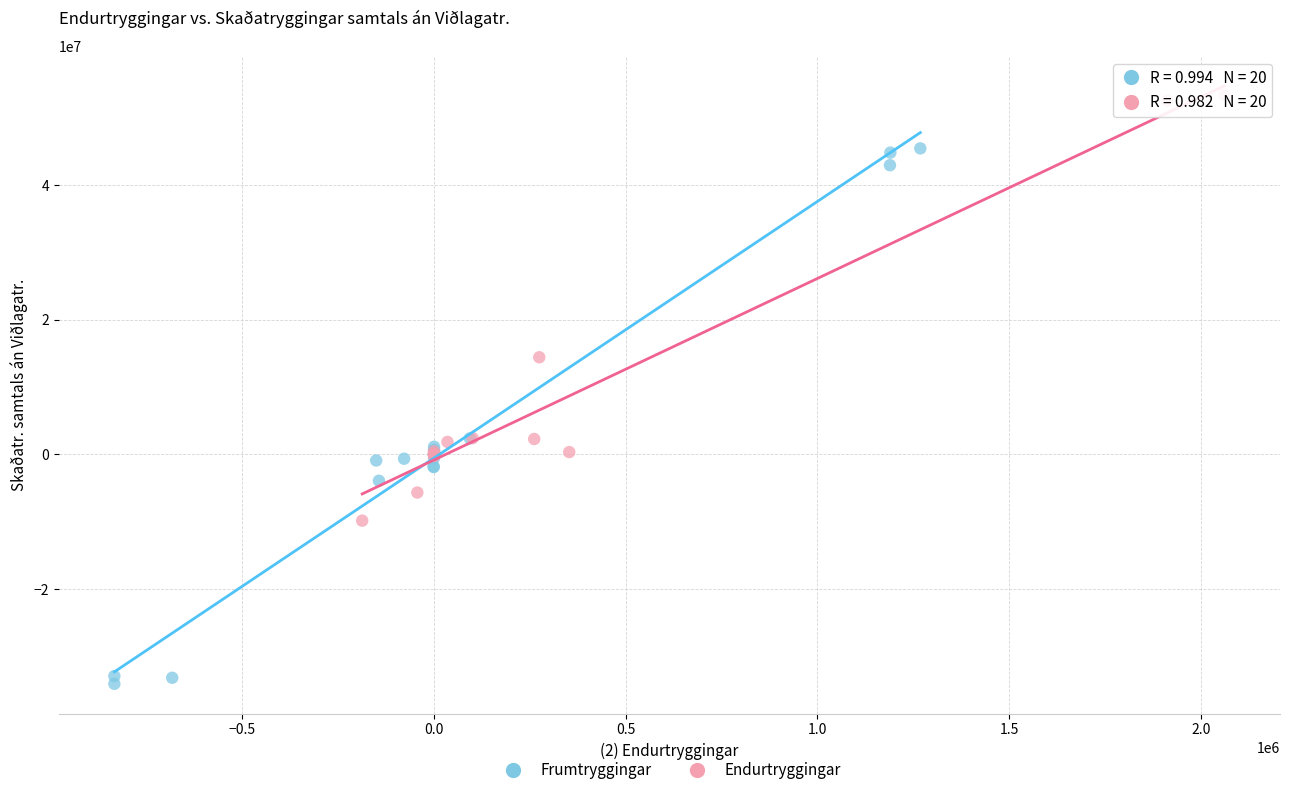

Which series reaches the minimum Y coordinate?

Frumtryggingar